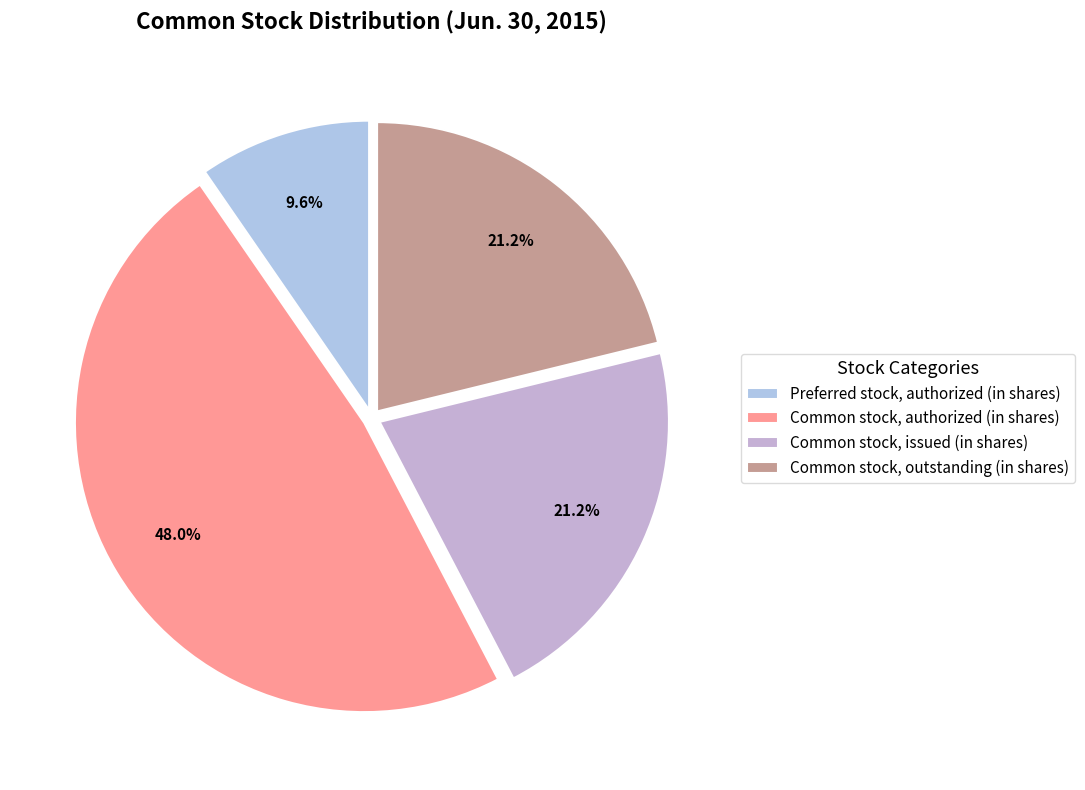

How much of the chart is everything except Common stock, issued (in shares)?

78.8%